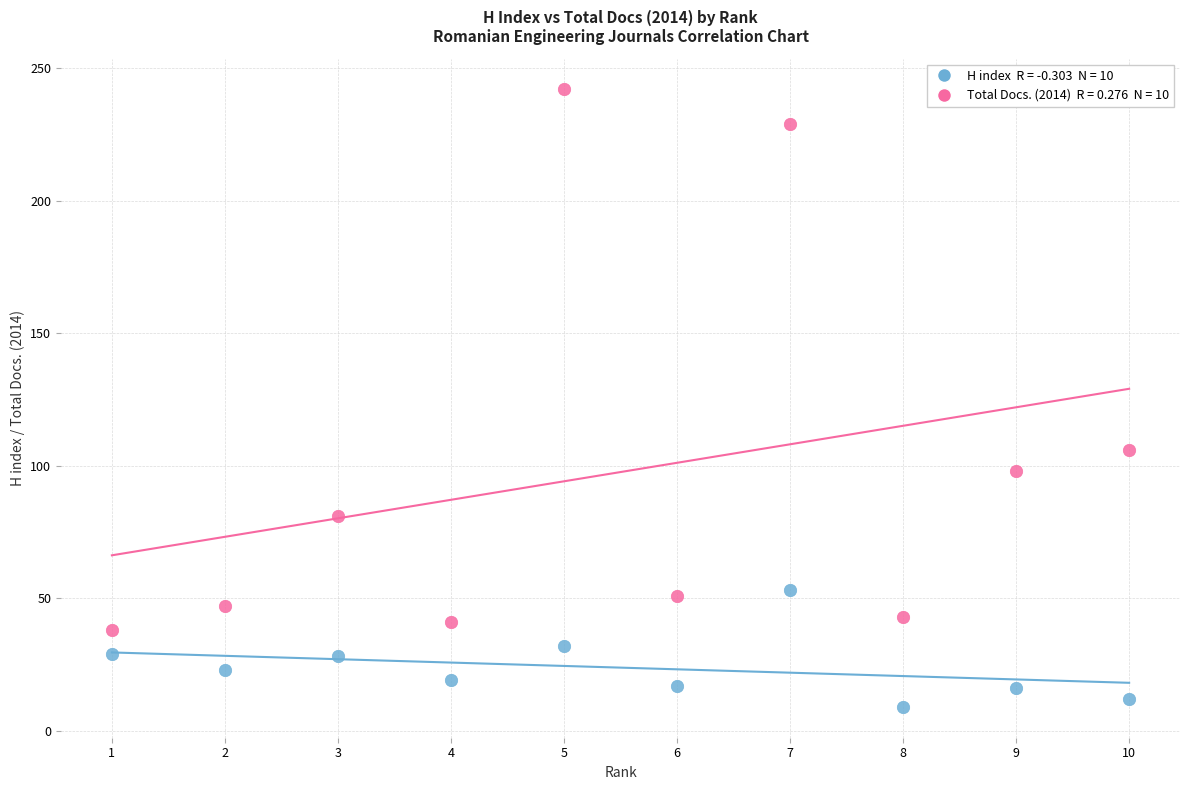

Across all data points, what is the range of Y values (max minus min)?

233